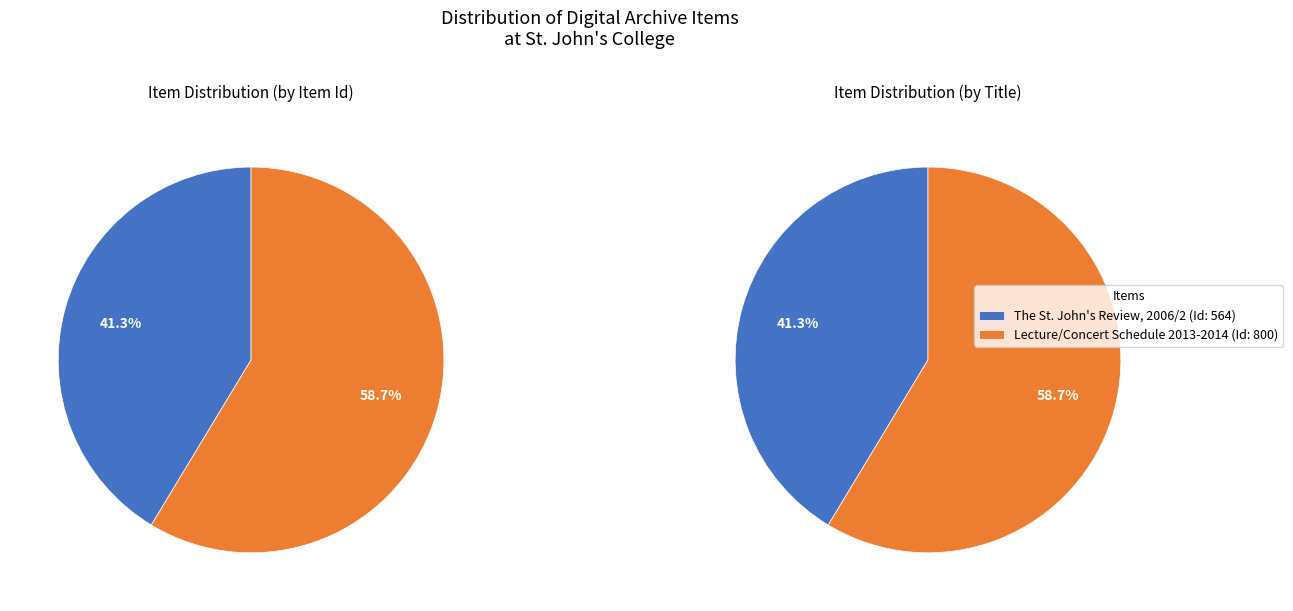

To the nearest percent, what is the difference between the largest and smallest slice percentages?

17%